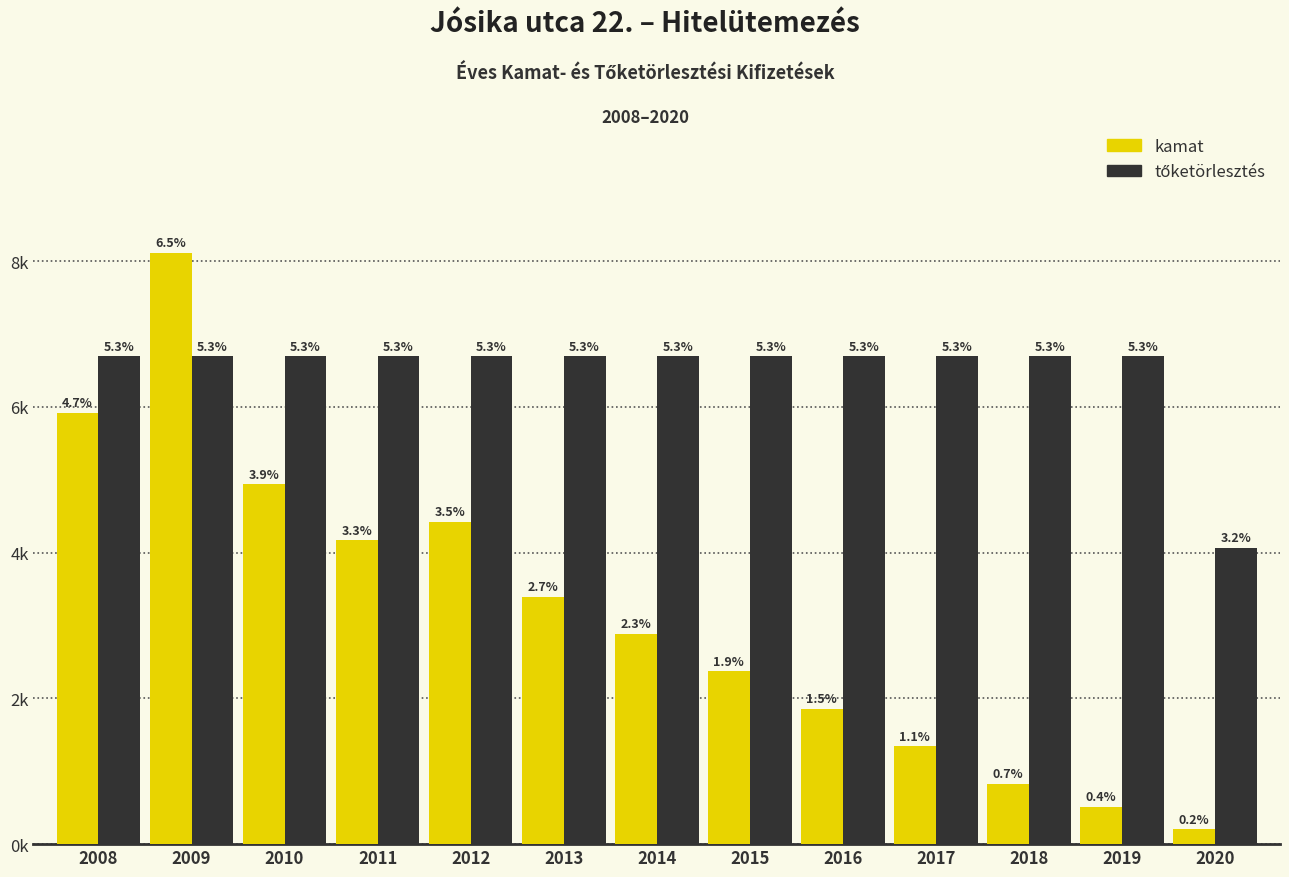

Does the chart contain stacked bars?

No